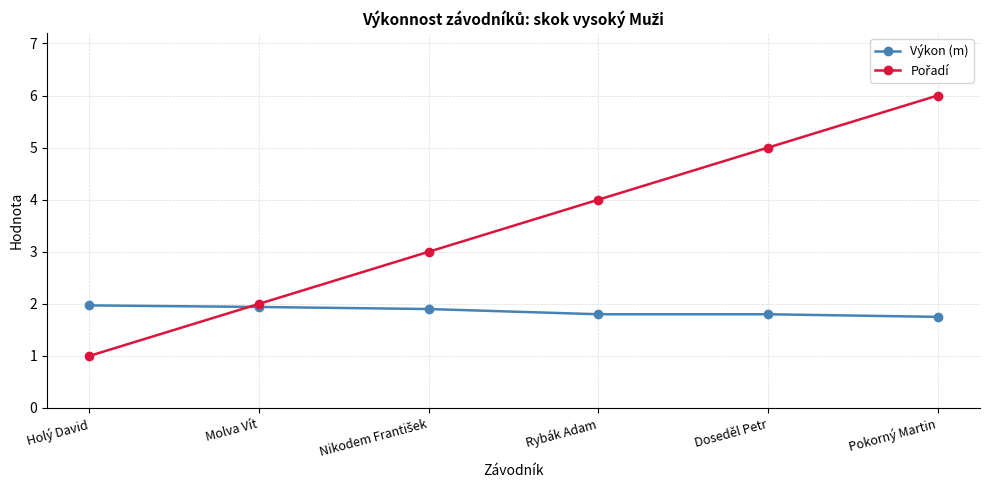

True or false: Výkon (m) has a value of 1.8 at Rybák Adam.

True